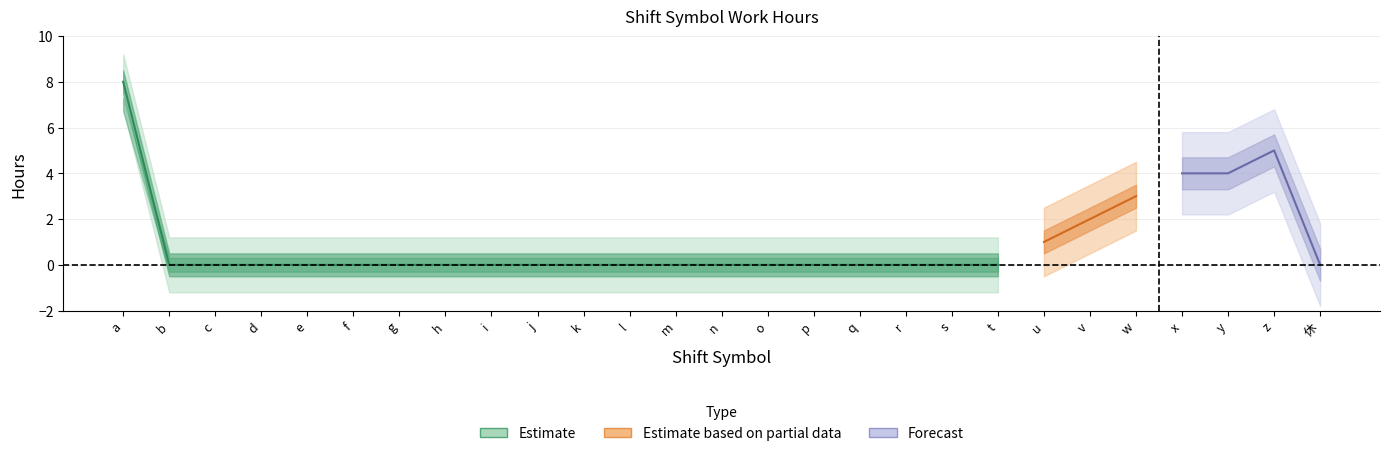

What is the average value of the 勤務時間 series?

1